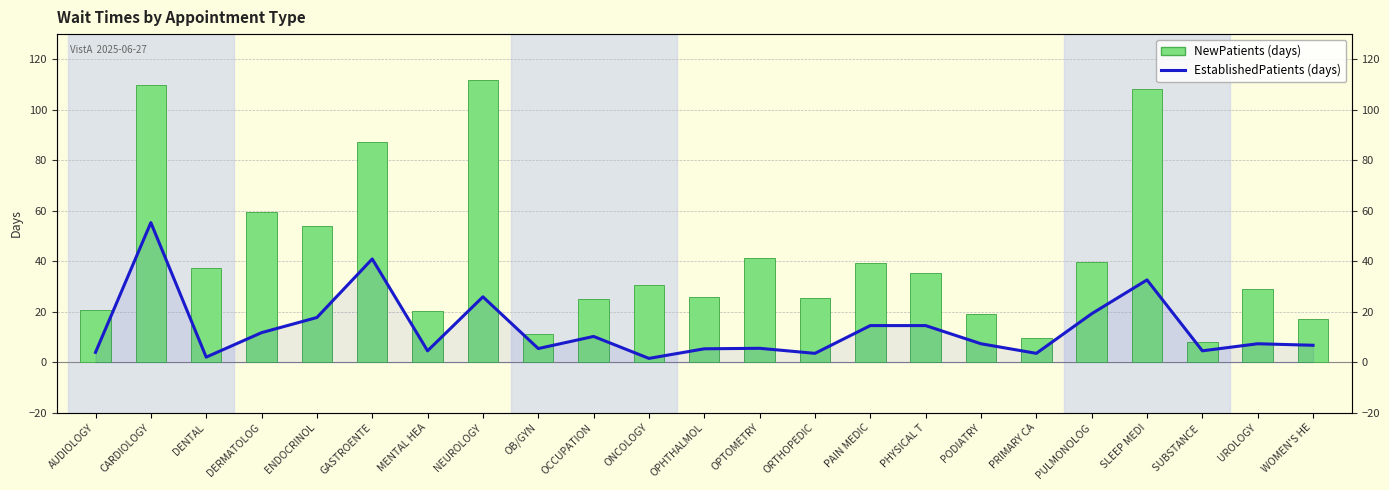

Is it true that EstablishedPatients equals 12.3 at PODIATRY?

False